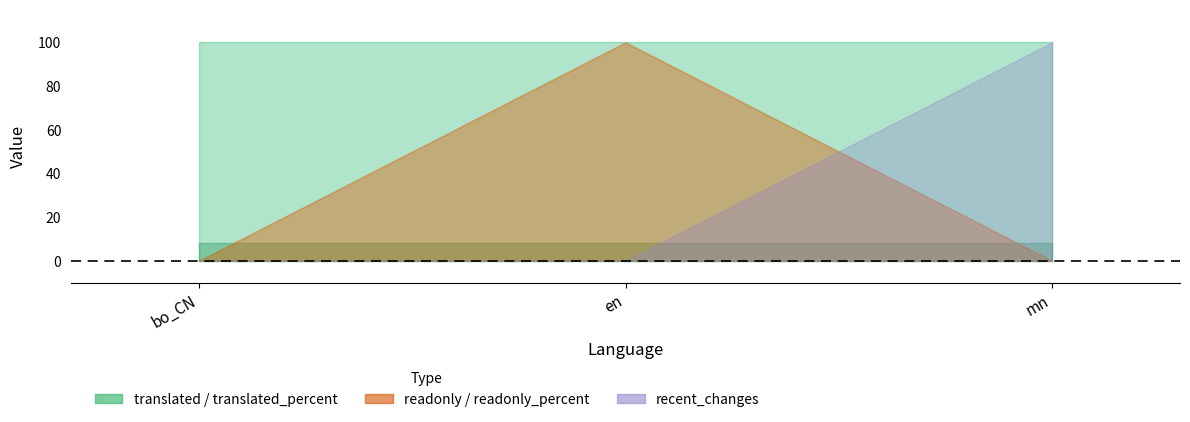

At which category is the sum across all series the highest?

en